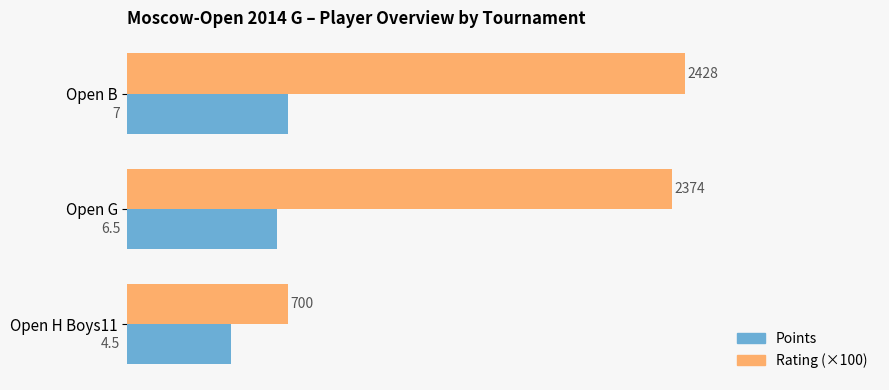

What is the highest value of the Rating (×100) series?

24.3